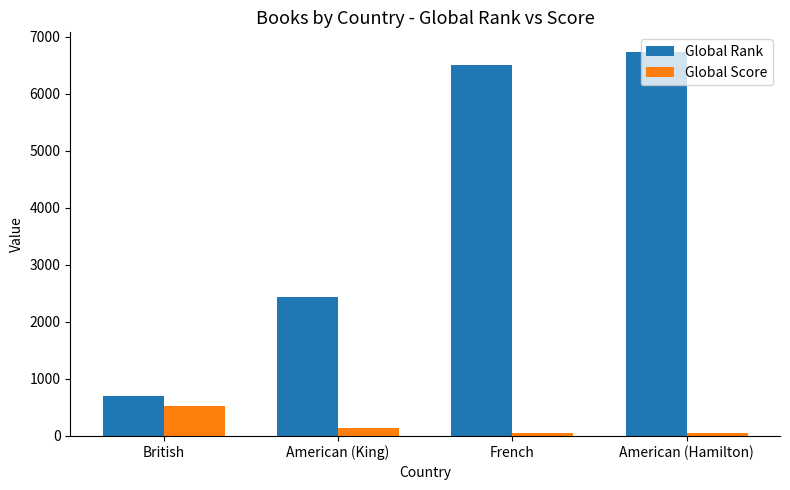

List the labels in order of Global Rank value, largest first.

American (Hamilton), French, American (King), British